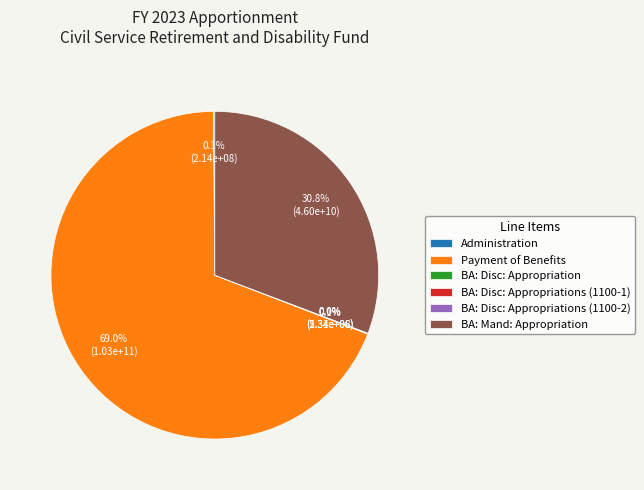

Which slice represents more than half of the pie?

Payment of Benefits